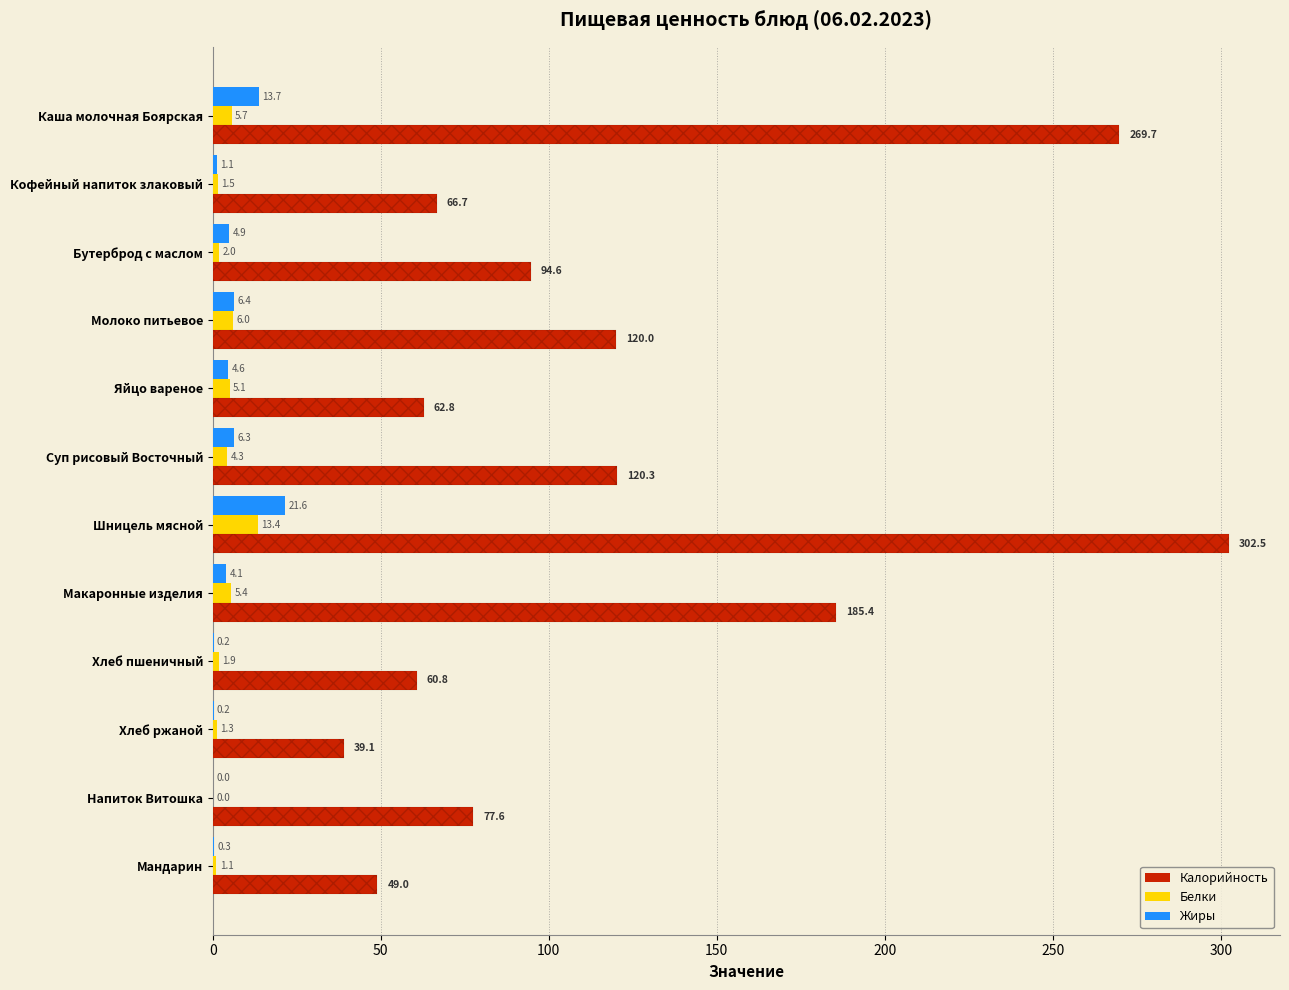

What position from the right is Молоко питьевое?

9